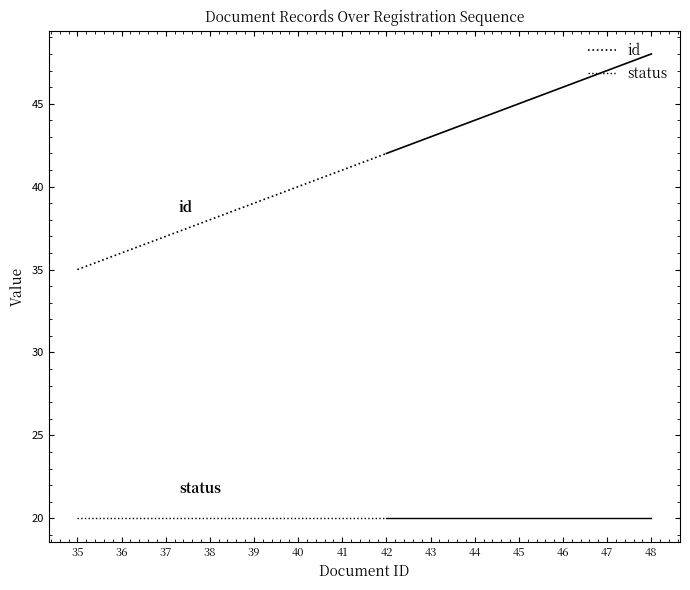

The value of status at 42 is 20. True or false?

True